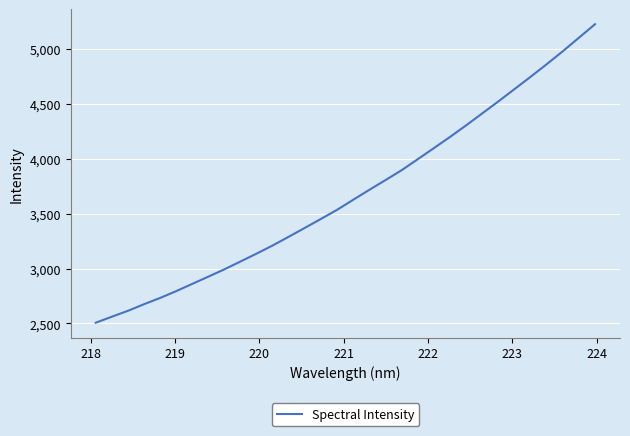

What is the maximum value shown in the chart?

5227.9